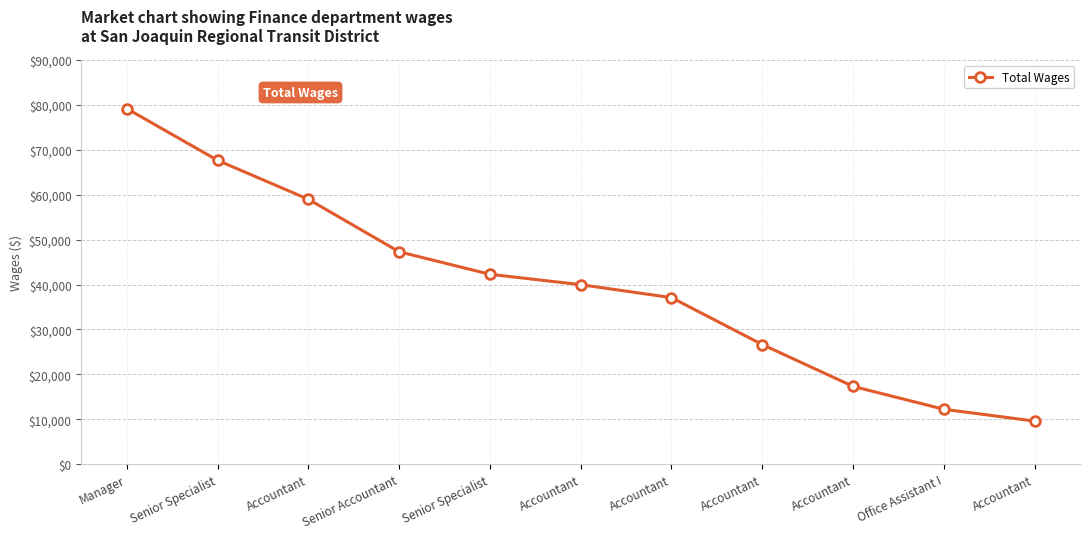

What is the difference between the values at Accountant and Accountant?

30381